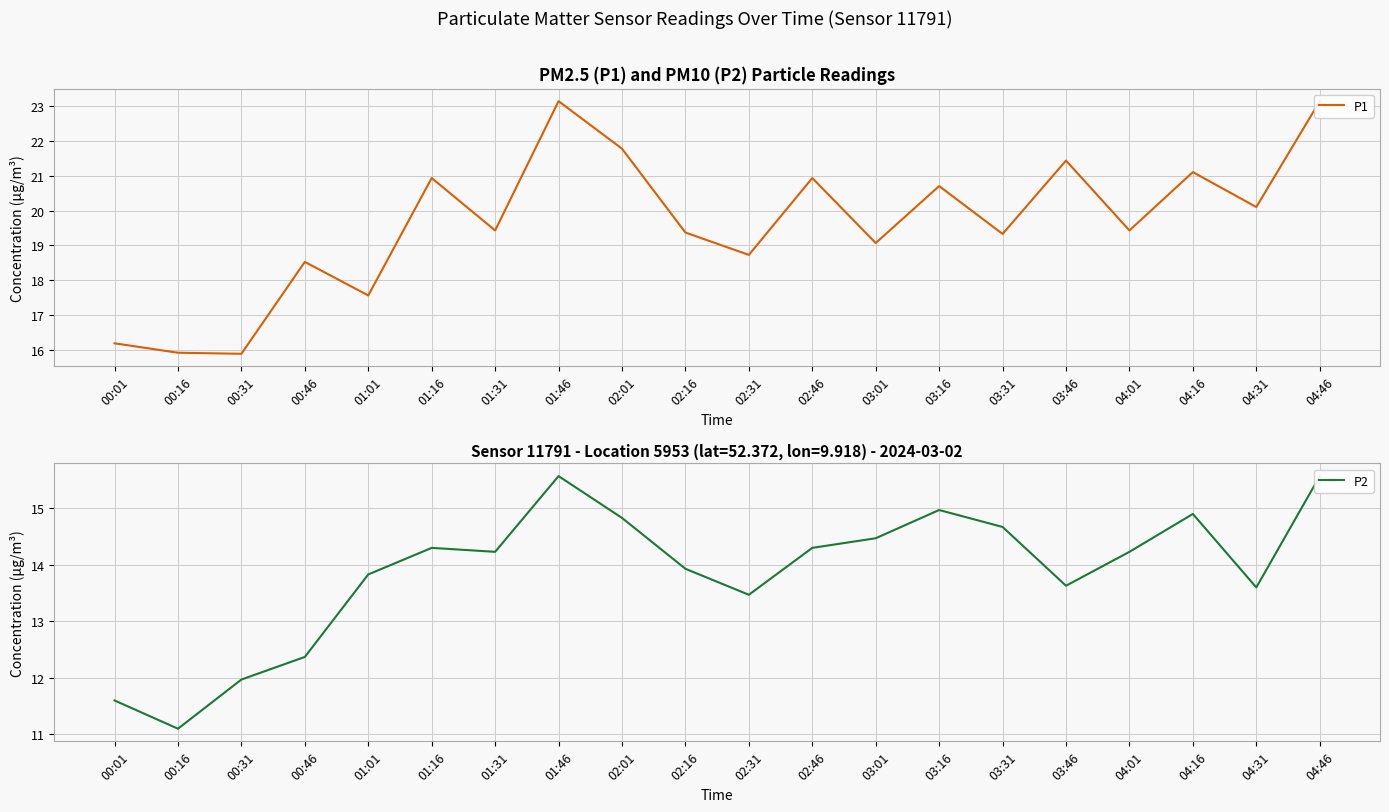

Which label corresponds to the largest value in the chart?

01:46